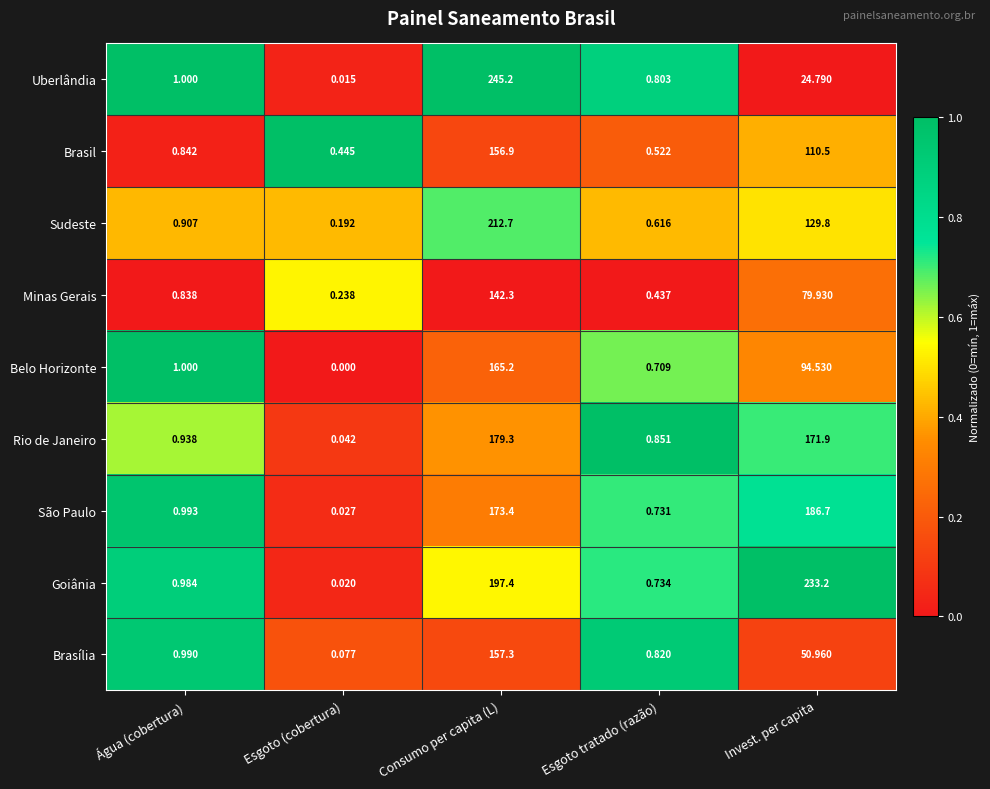

At which category is the sum across all series the highest?

Consumo per capita (L)